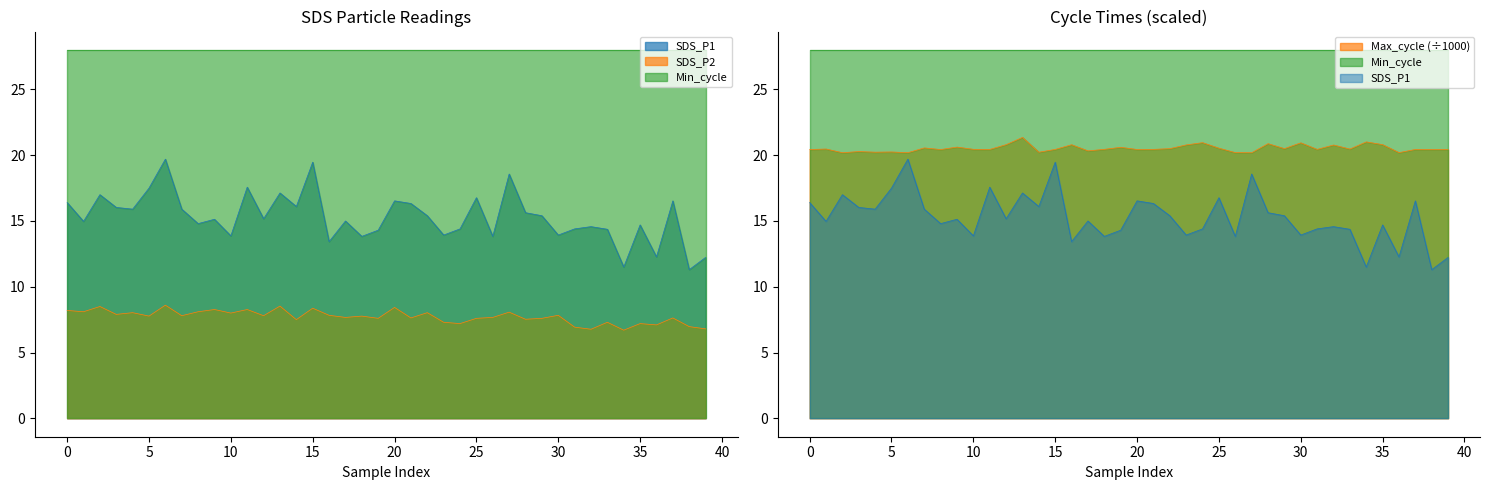

How many data points in SDS_P2 are above 7?

35